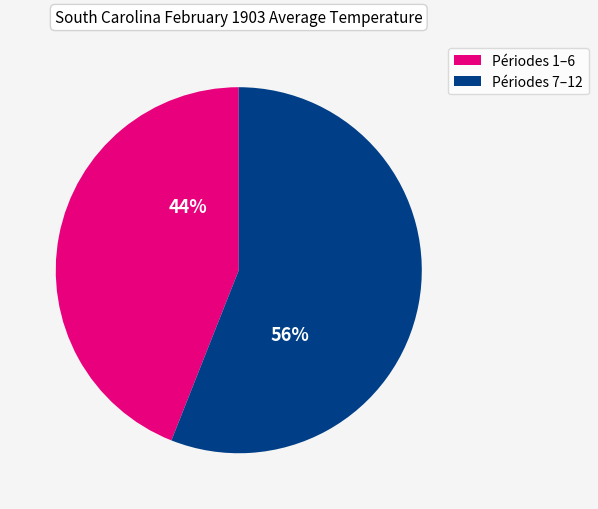

To the nearest percent, what is the average slice percentage?

50%